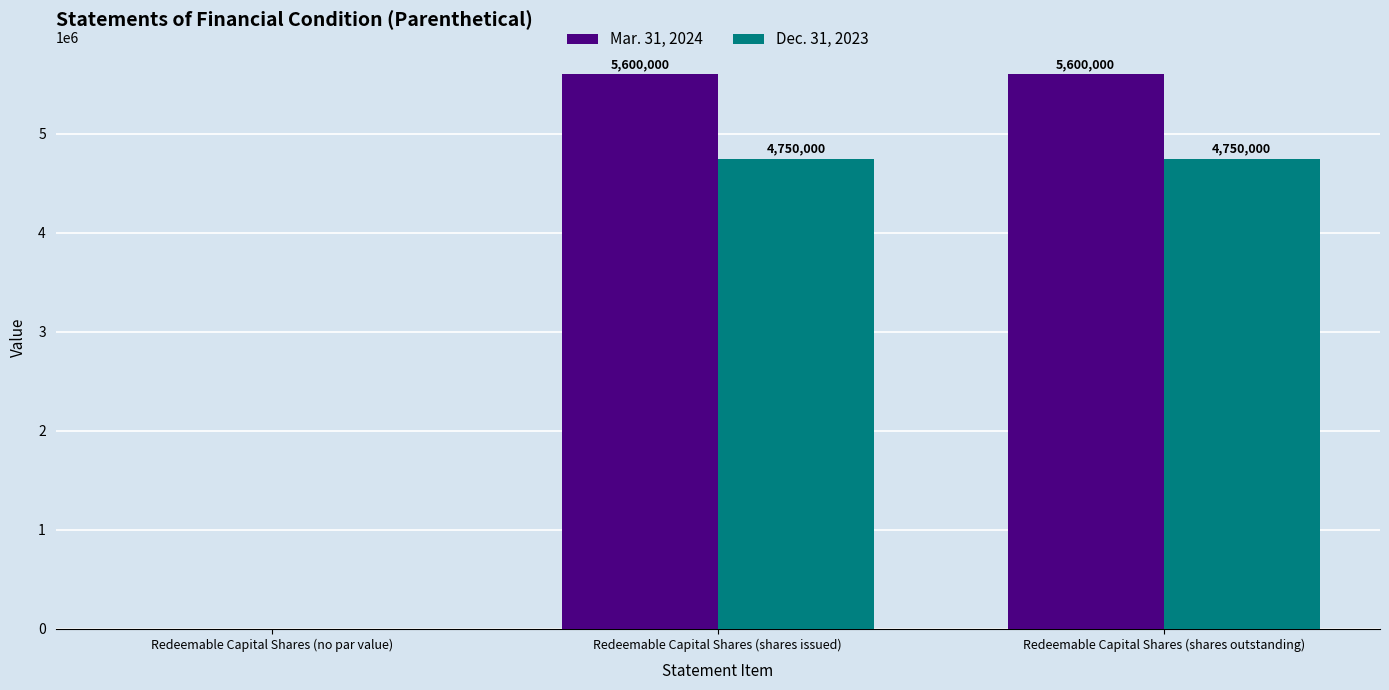

Where is Dec. 31, 2023 nearest to the value 2375000?

Redeemable Capital Shares (no par value)